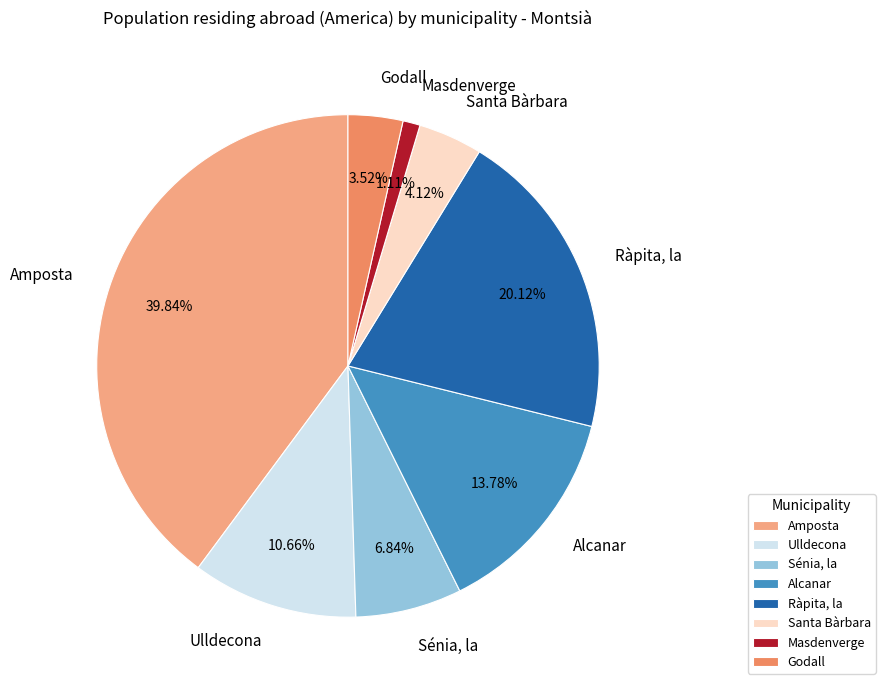

How many segments does this pie chart have?

8